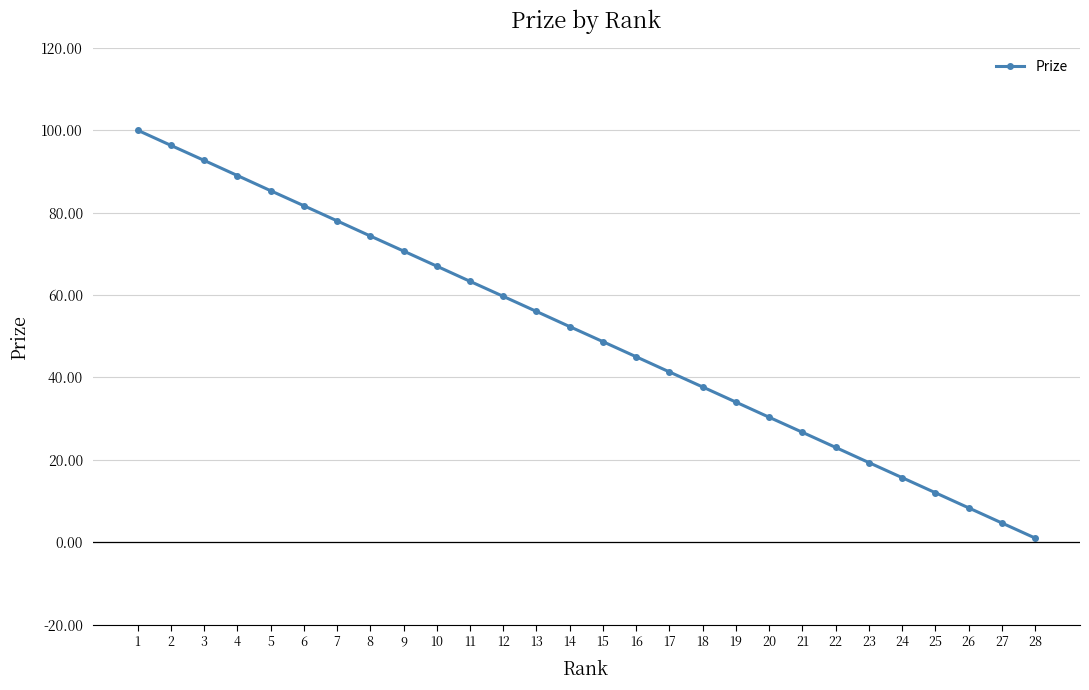

True or false: there are more than 0 points higher than both neighbors.

False